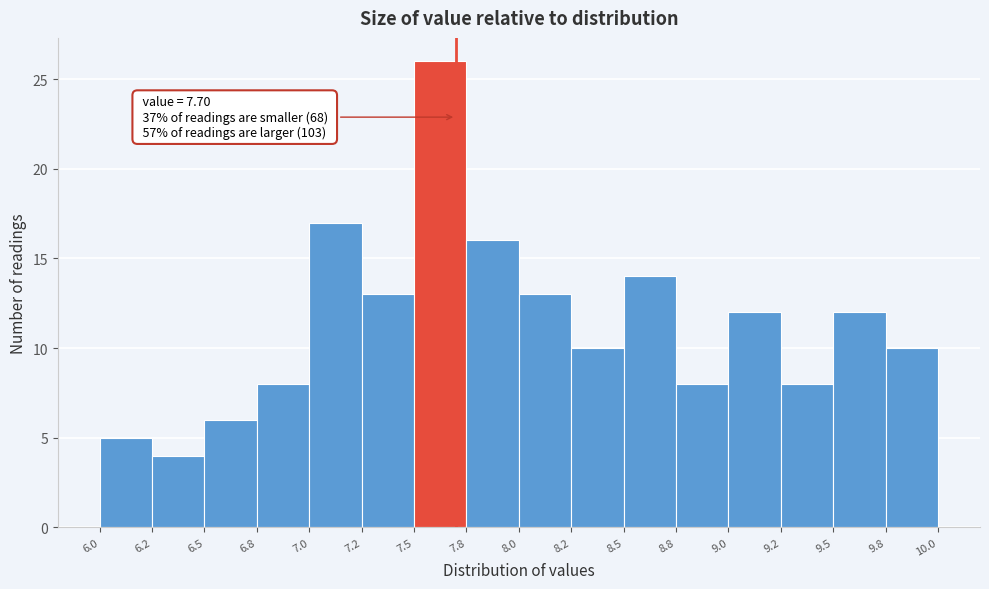

Reading right to left, transcribe all the data shown in this chart.

9.8=10	9.5=12	9.2=8	9.0=12	8.8=8	8.5=14	8.2=10	8.0=13	7.8=16	7.5=26	7.2=13	7.0=17	6.8=8	6.5=6	6.2=4	6.0=5